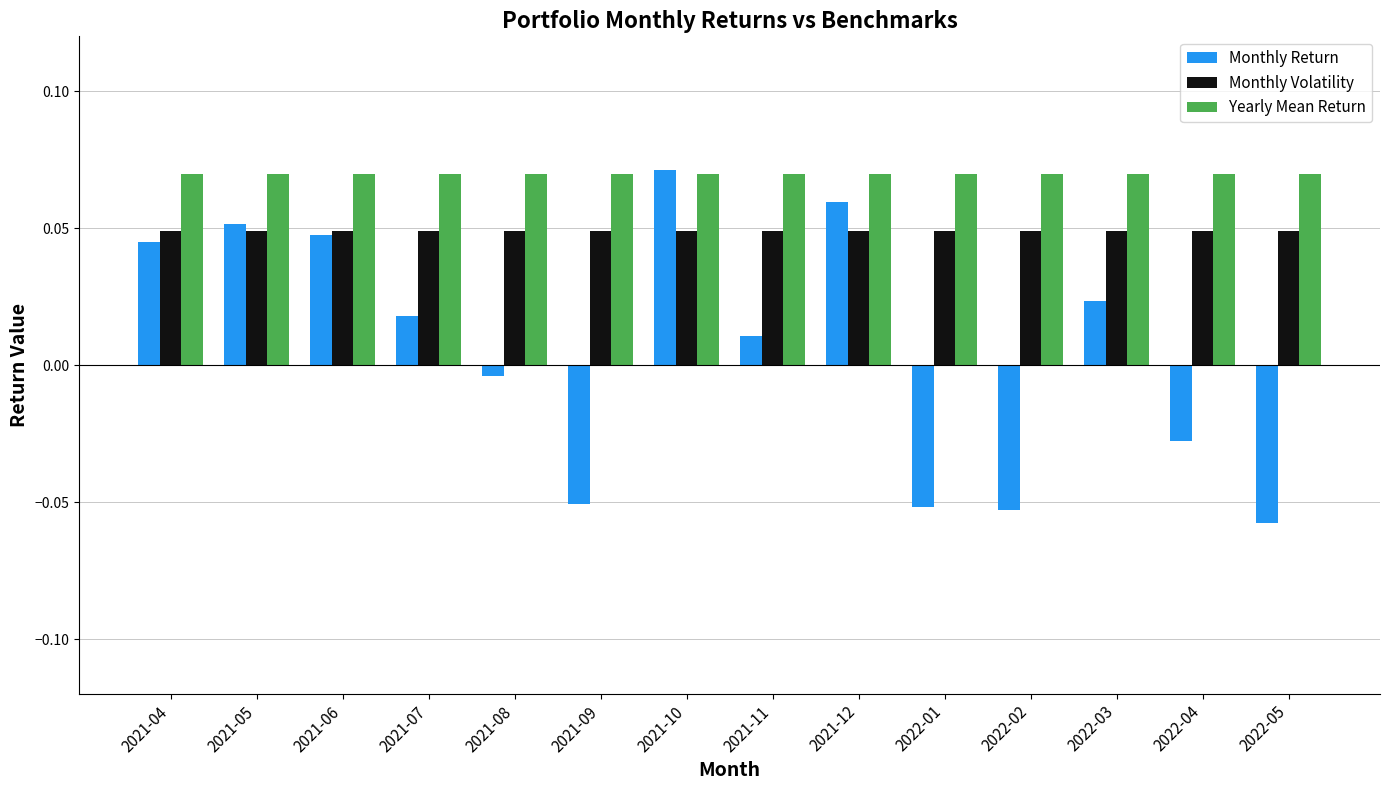

What is the label of the 5th bar from the left?

2021-08